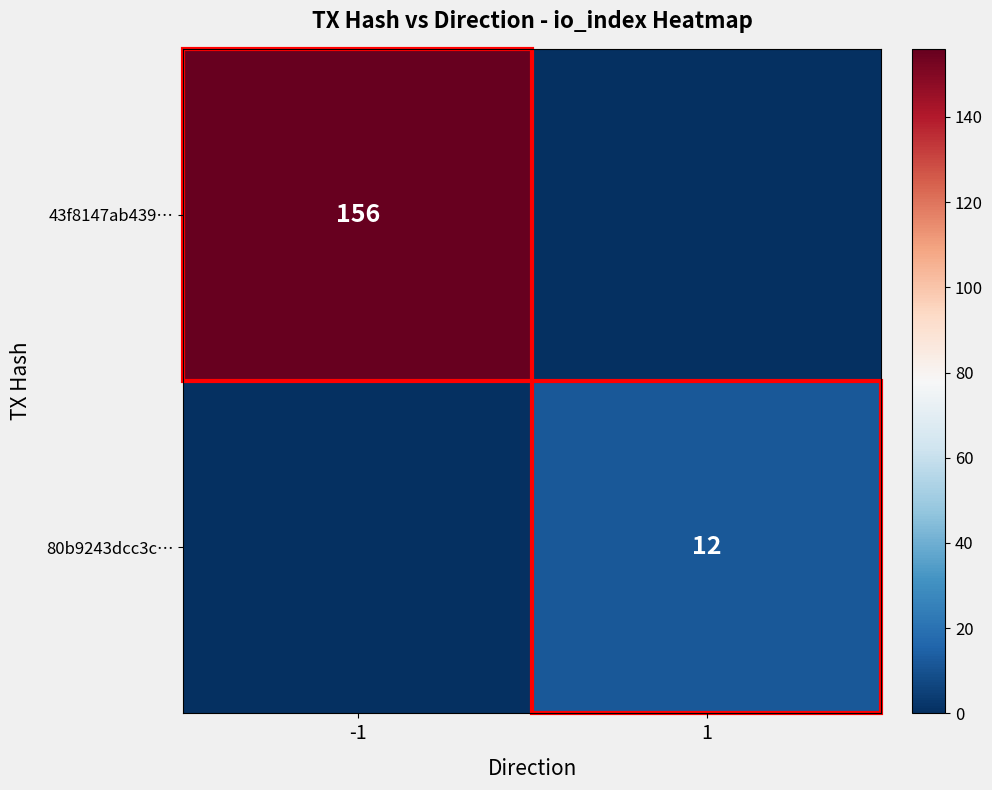

True or false: 43f8147ab439… has a value of 156 at -1.

True